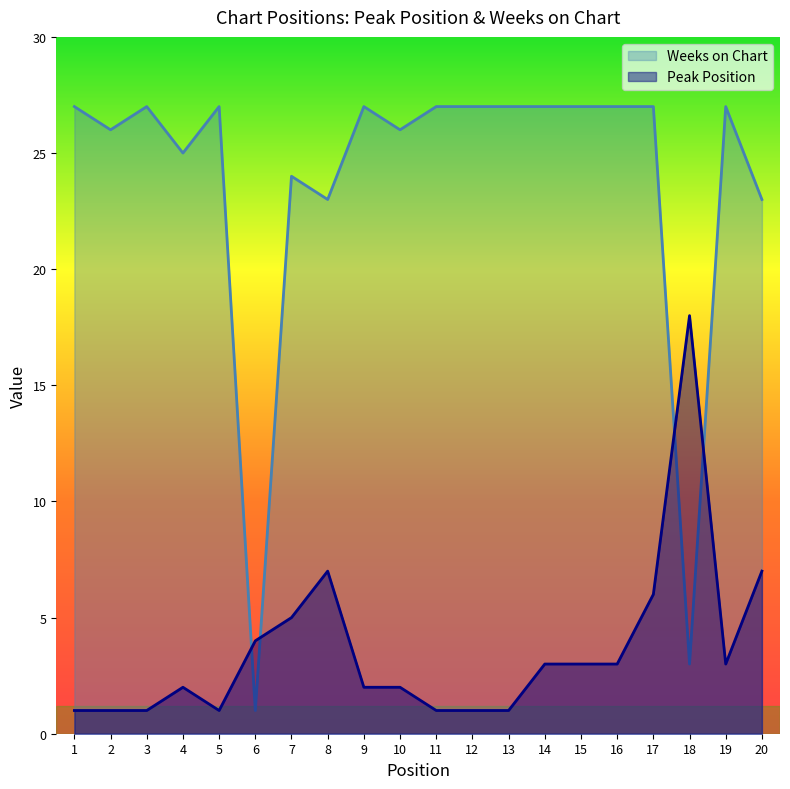

Where is the first local maximum for Peak Position?

4